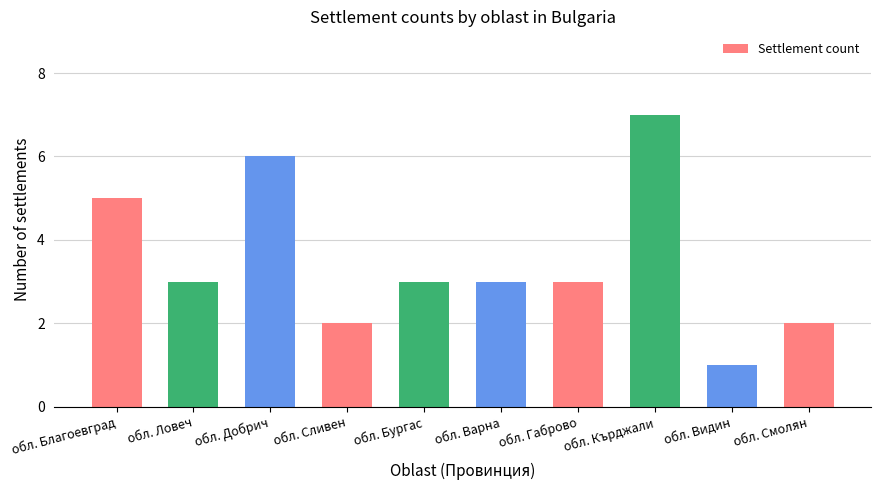

Count the values in the range 2 to 5.

7